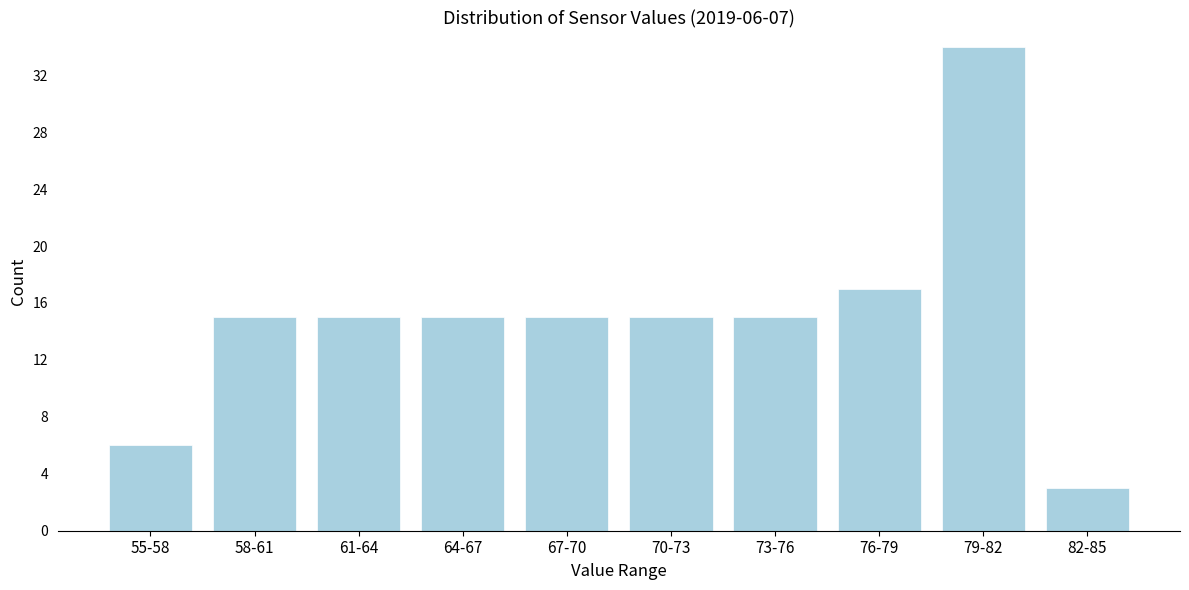

Reading left to right, what are all the values shown in this chart?

6	15	15	15	15	15	15	17	34	3